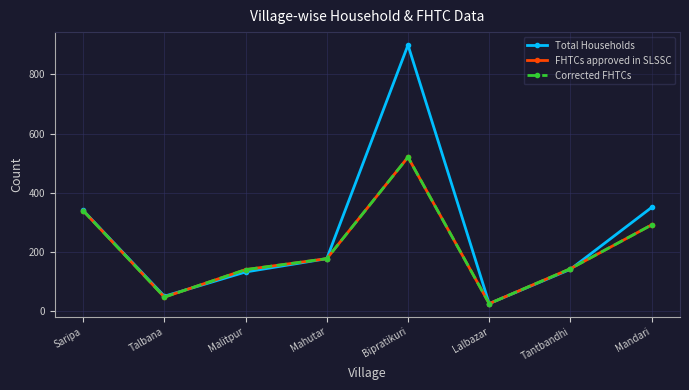

What is the total value across all series at Mahutar?

531